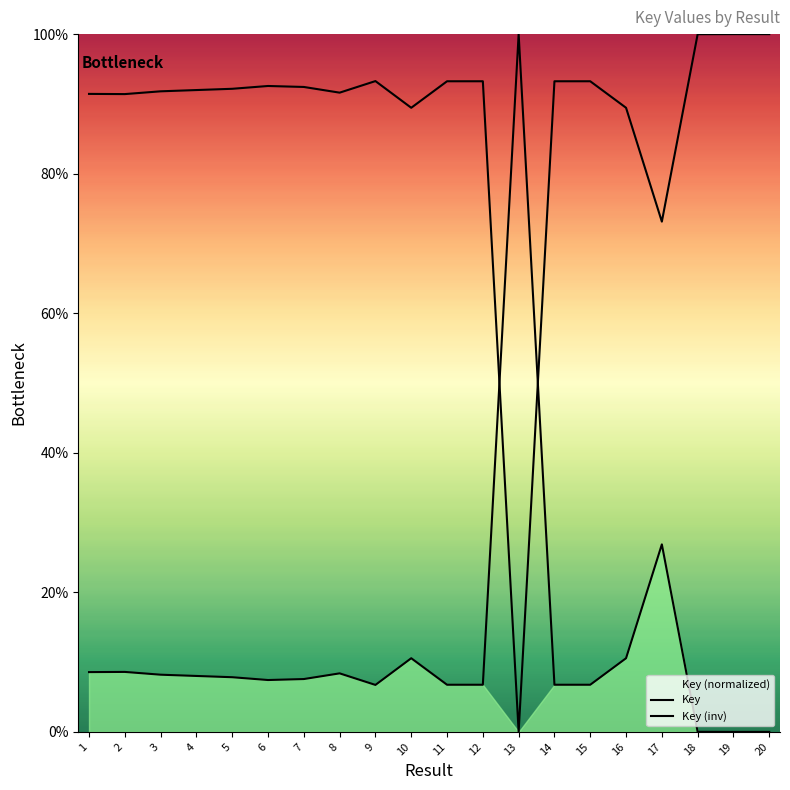

How many times do Key and Key (inv) cross each other?

2